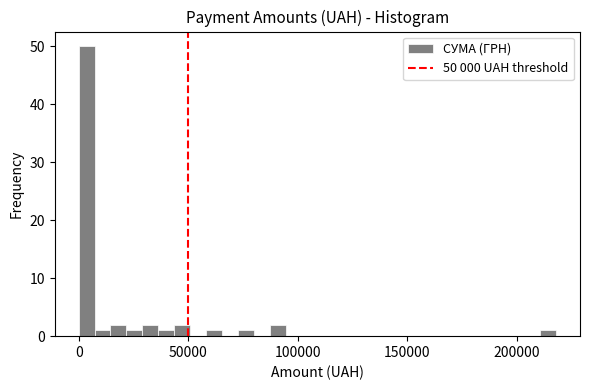

Around what value on the x-axis is the tallest bar? Give the approximate position of its centre, as read against the axis.

5000